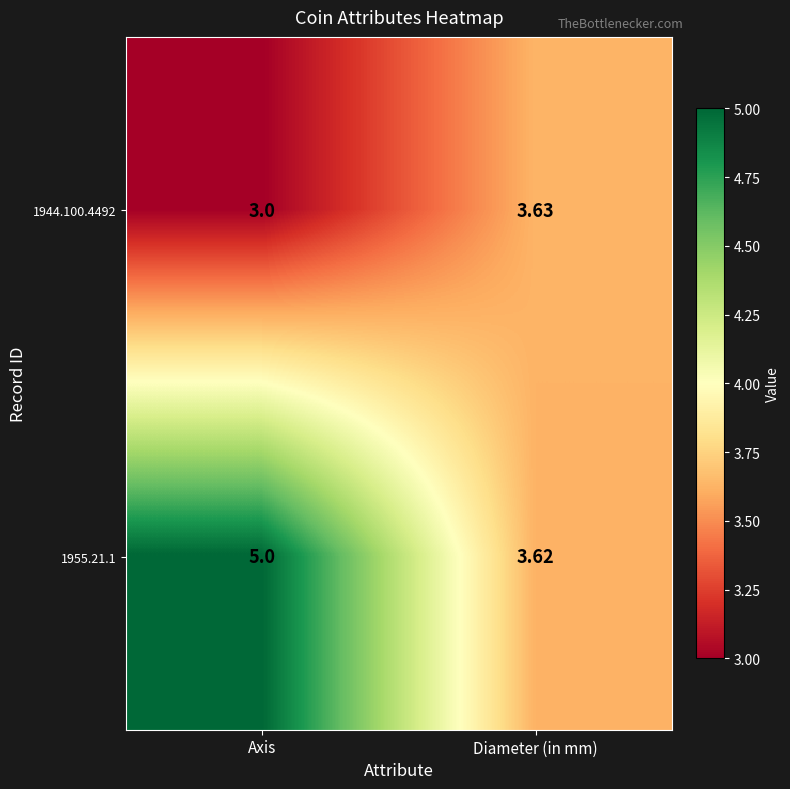

Which category has the highest value across all series?

Axis